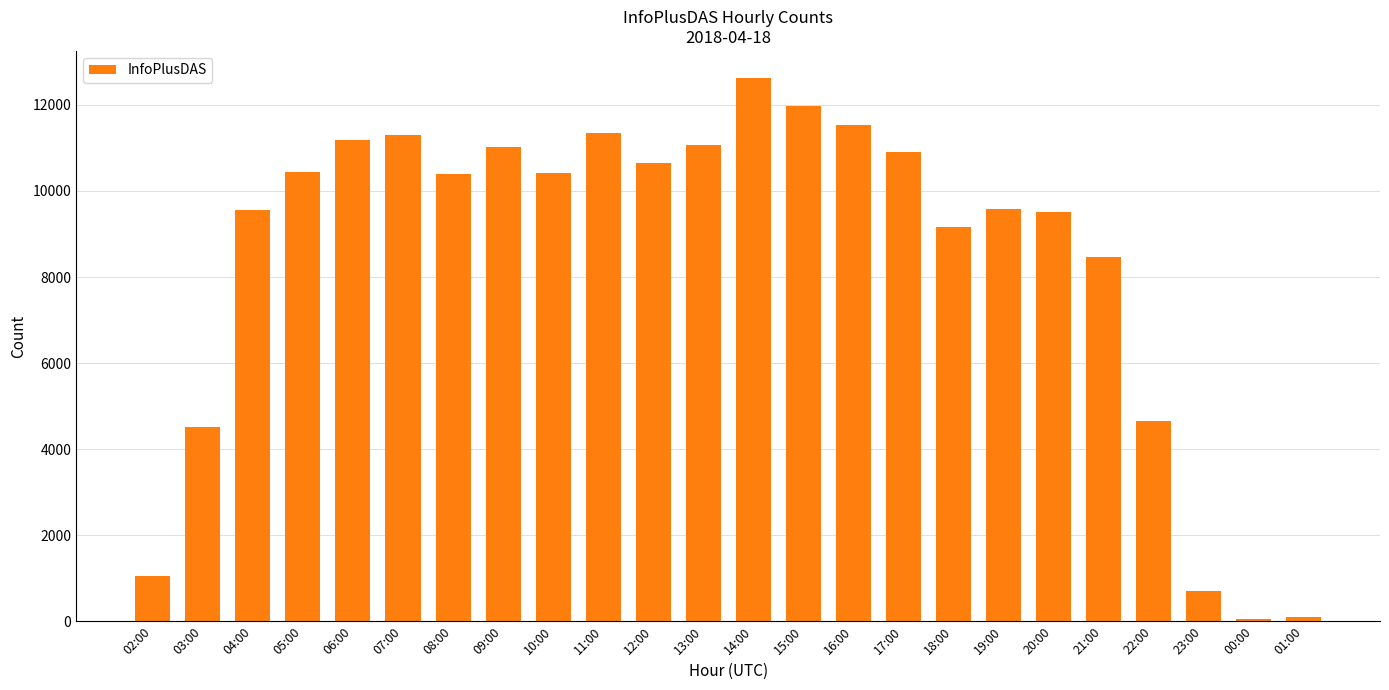

What is the label of the 24th bar from the right?

02:00